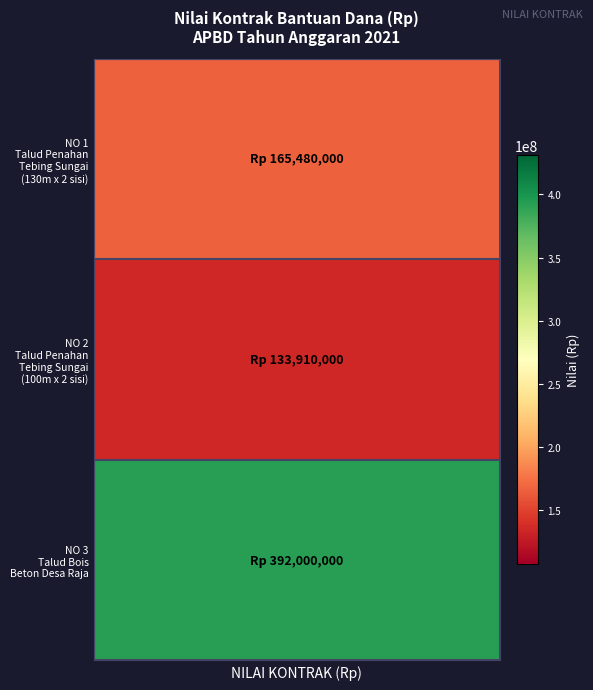

Where does the Pembangunan Talud Penahan Tebing Sungai (130m) series first go above 165480000?

NO 3